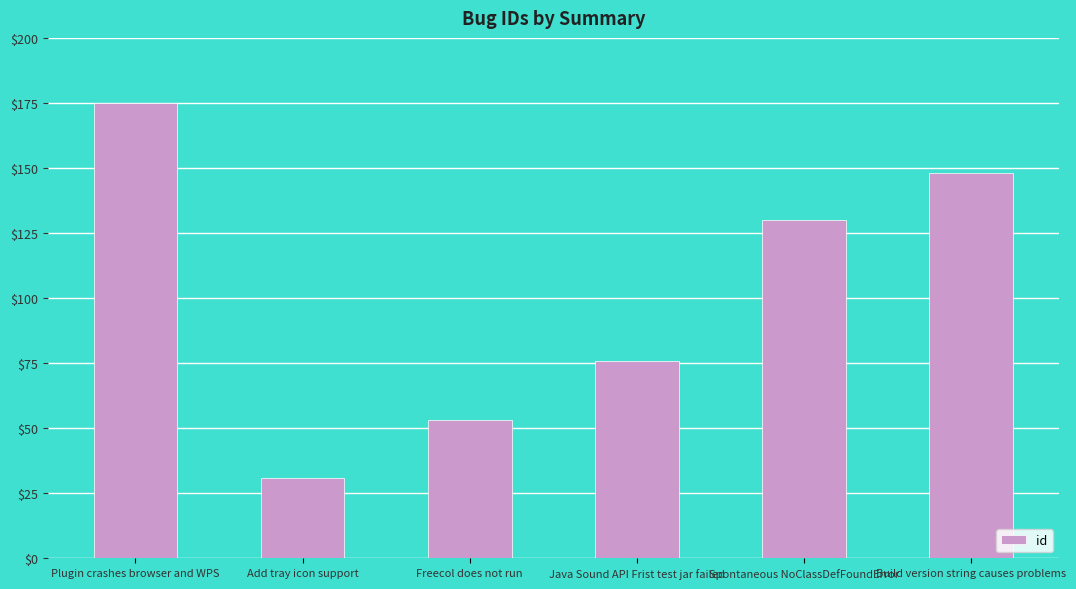

True or false: the data shows 53 at Freecol does not run.

True